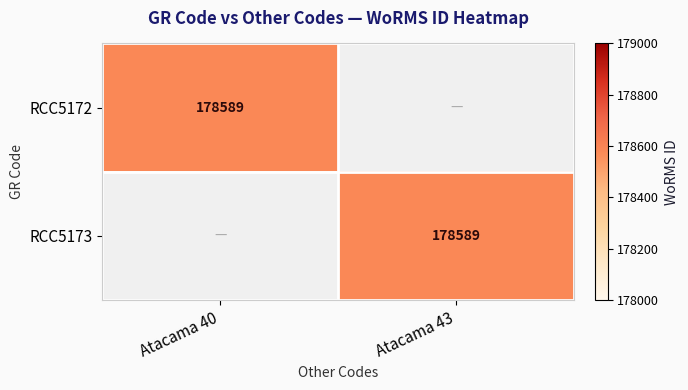

Is it true that RCC5172 equals 104848 at Atacama 40?

False